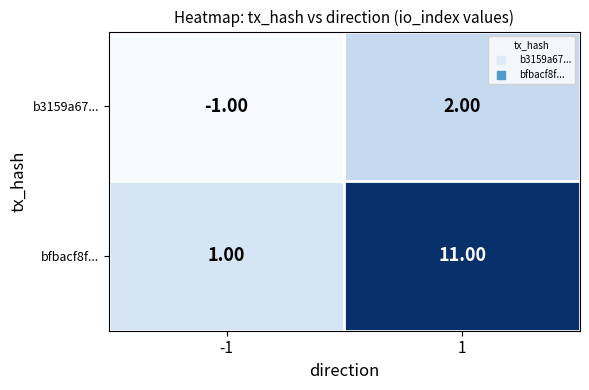

Is the value of b3159a67... at 1 greater than the value of bfbacf8f... at -1?

Yes